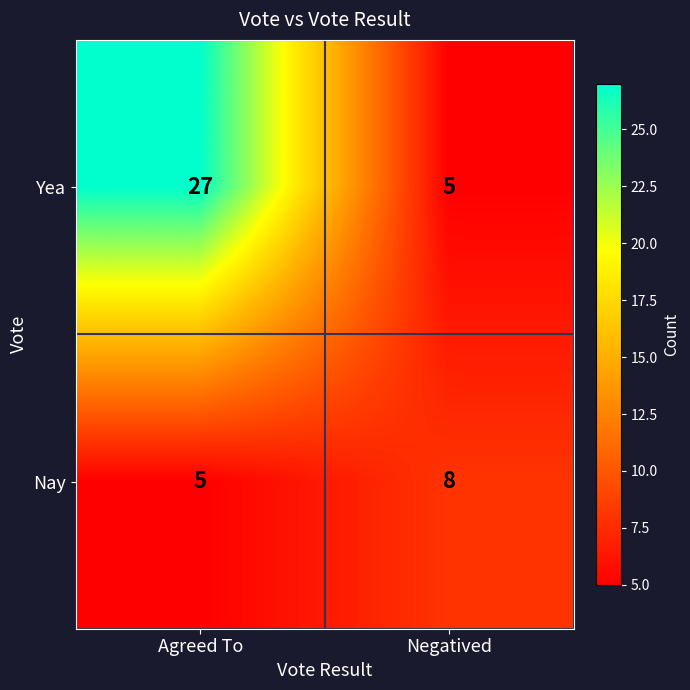

Reading left to right, transcribe all the data shown in this chart.

Yea: Agreed To=27	Negatived=5
Nay: Agreed To=5	Negatived=8